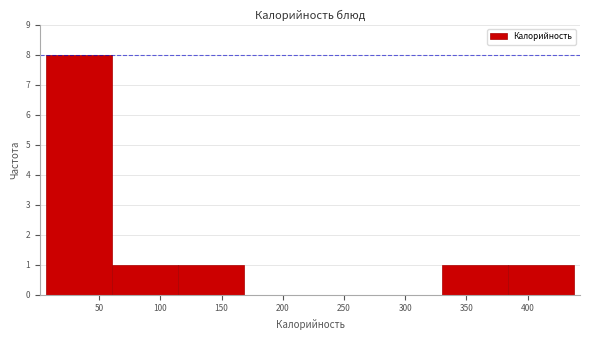

What is the height of the bar covering 330 to 385 on the x-axis? Neither the bar edges nor the heights are printed on the chart, so give them approximately, as read against the axes.

1